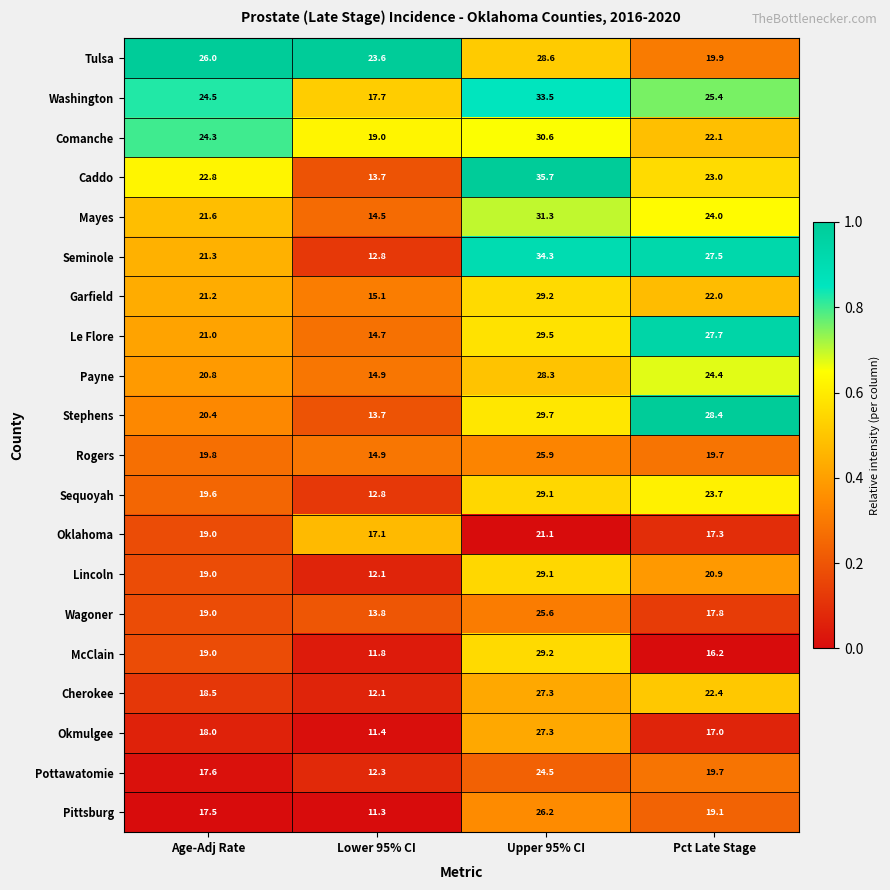

What is the total value across all series at Age-Adj Rate?

410.9